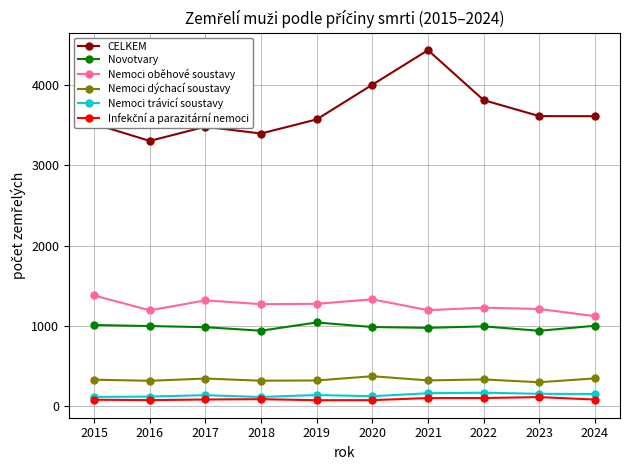

How many data points in Nemoci trávicí soustavy are less than 140?

5